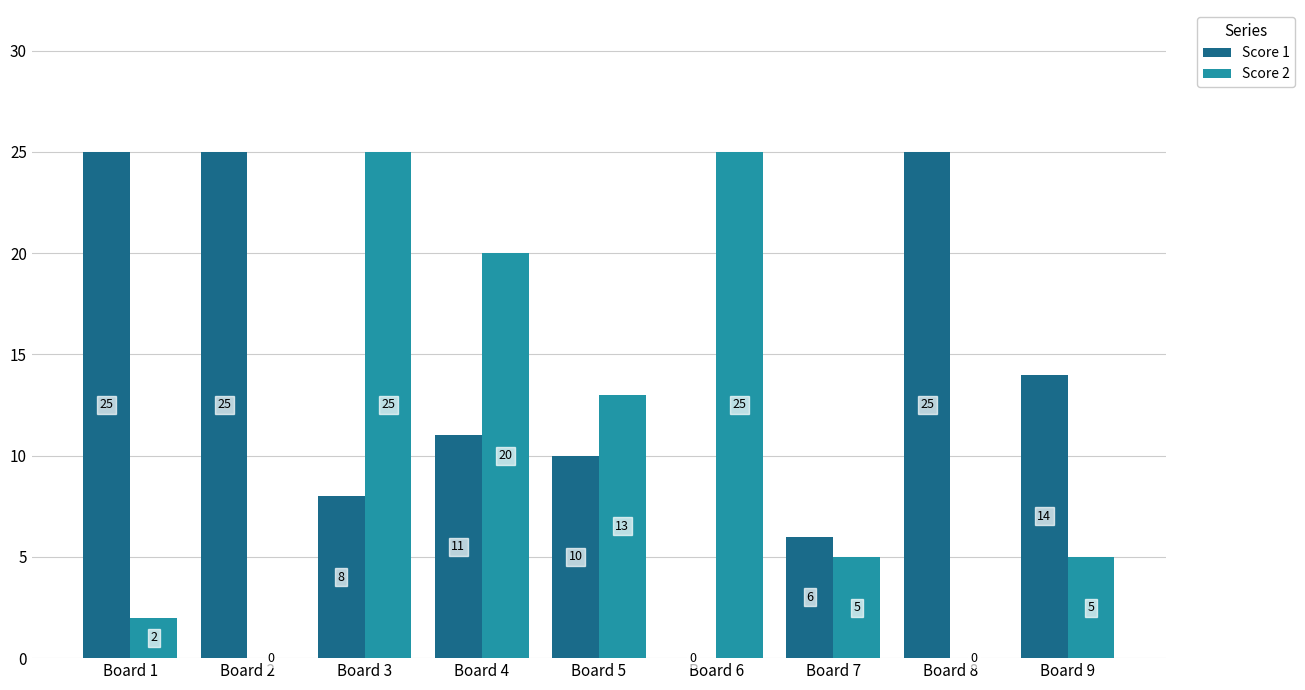

How many values in Score 2 are above zero?

7